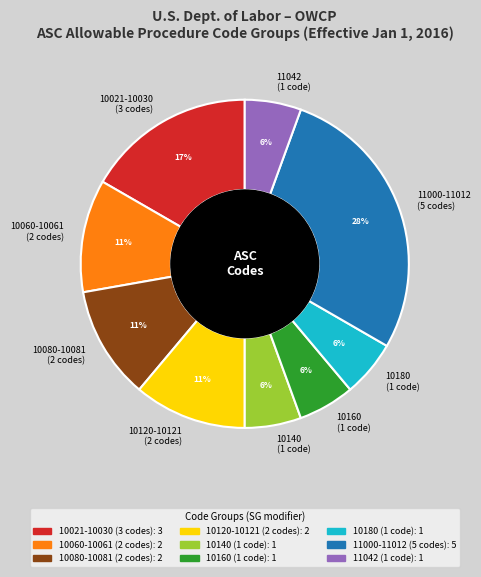

How many segments does this pie chart have?

9